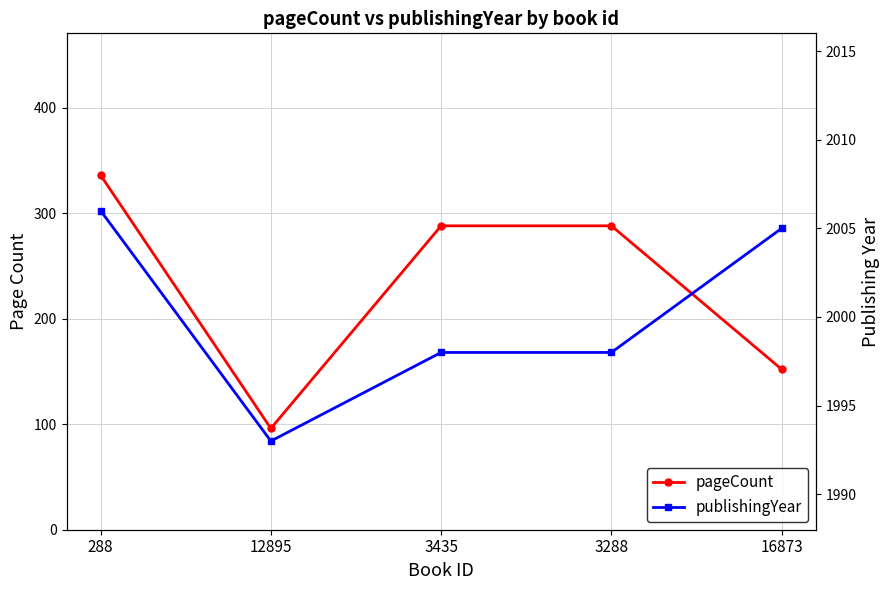

At how many categories does at least one series exceed 359?

5